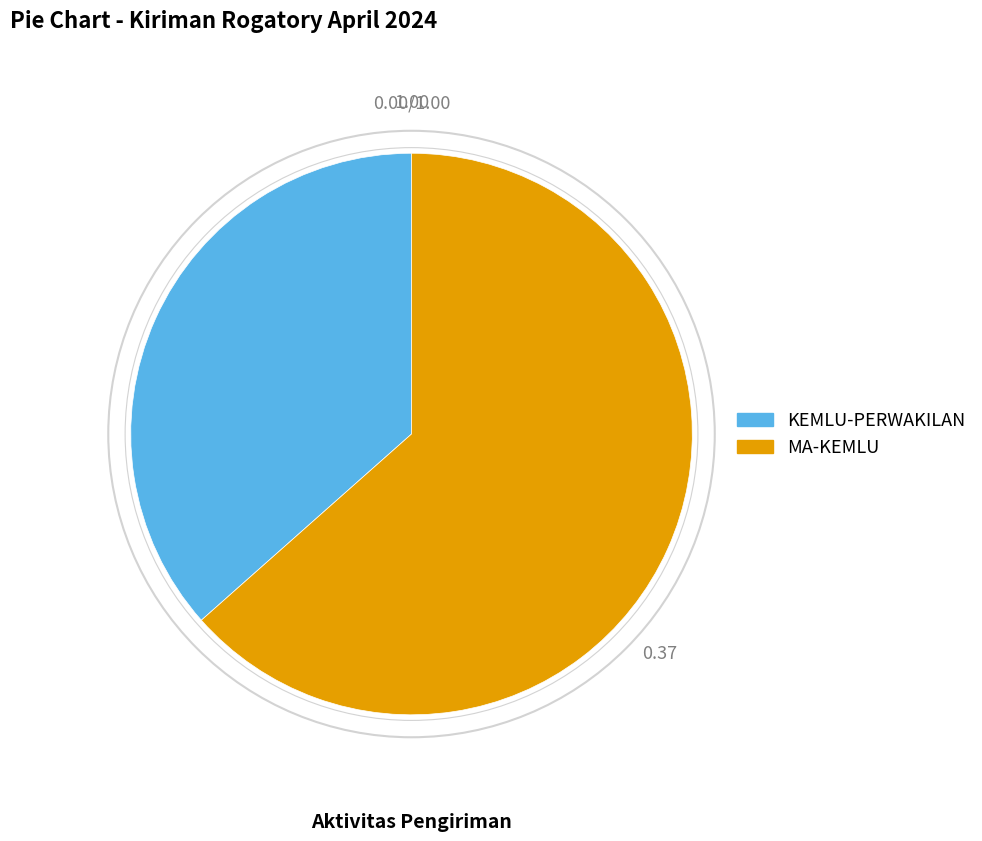

Which slice is the largest?

MA-KEMLU